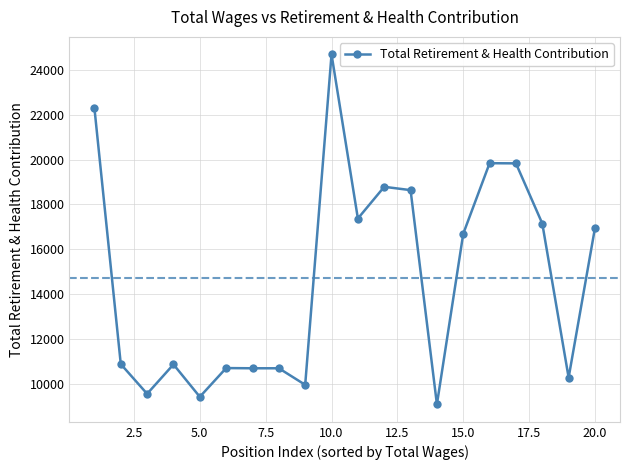

What is the value of the 2nd point from the left?

10873